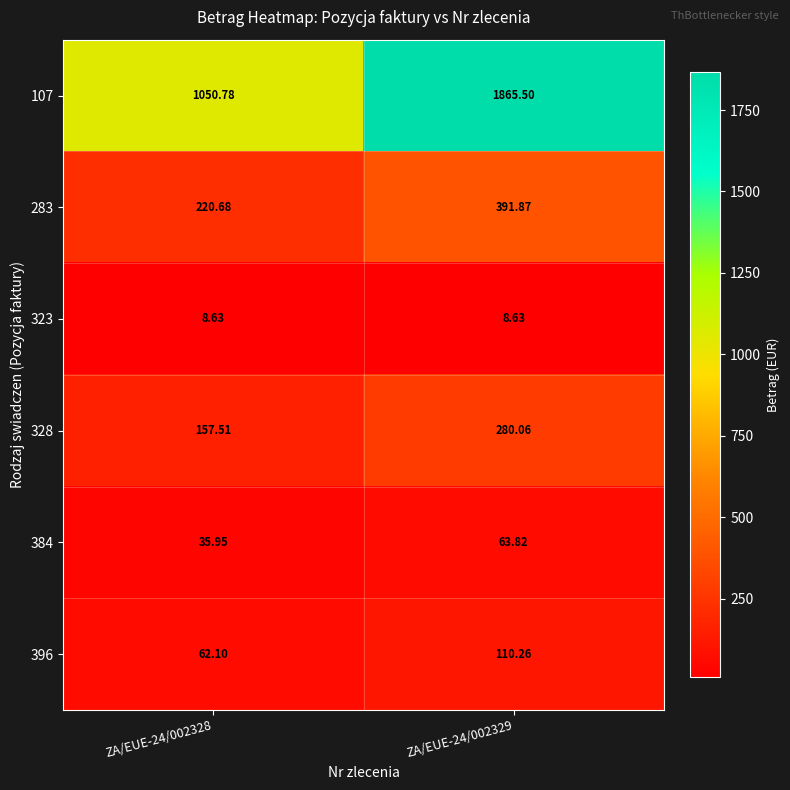

Is the value of 323 at ZA/EUE-24/002328 greater than the value of 396 at ZA/EUE-24/002329?

No